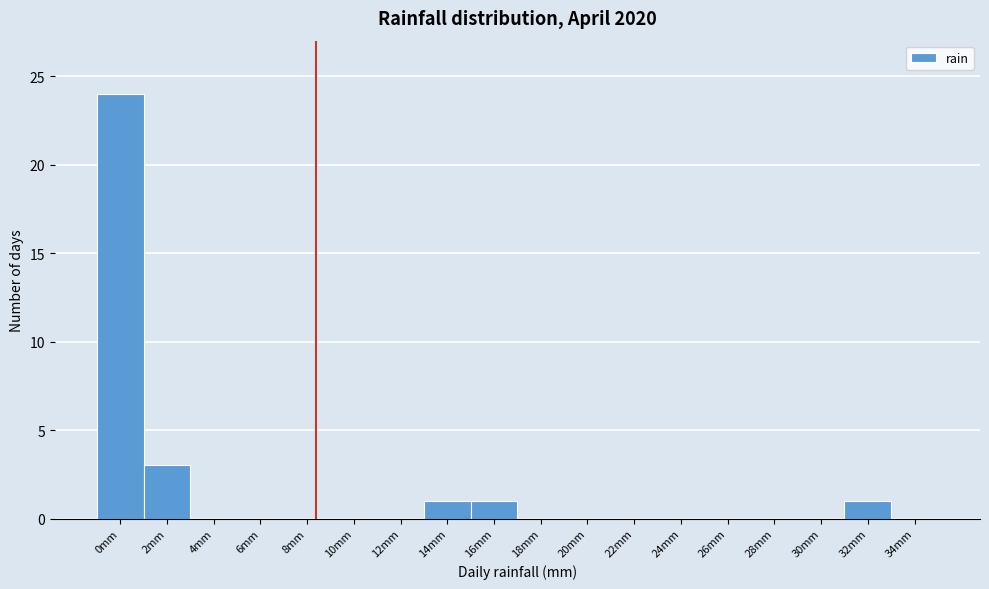

Reading left to right, what are all the values shown in this chart?

0mm=24	2mm=3	4mm=0	6mm=0	8mm=0	10mm=0	12mm=0	14mm=1	16mm=1	18mm=0	20mm=0	22mm=0	24mm=0	26mm=0	28mm=0	30mm=0	32mm=1	34mm=0